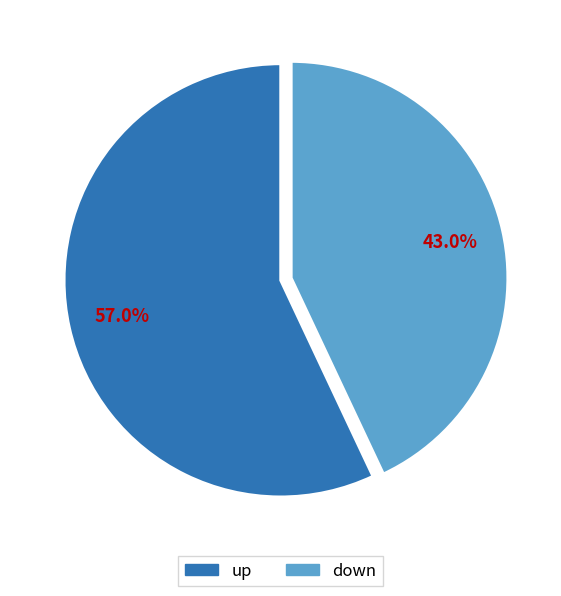

Is there a majority slice in this chart?

Yes